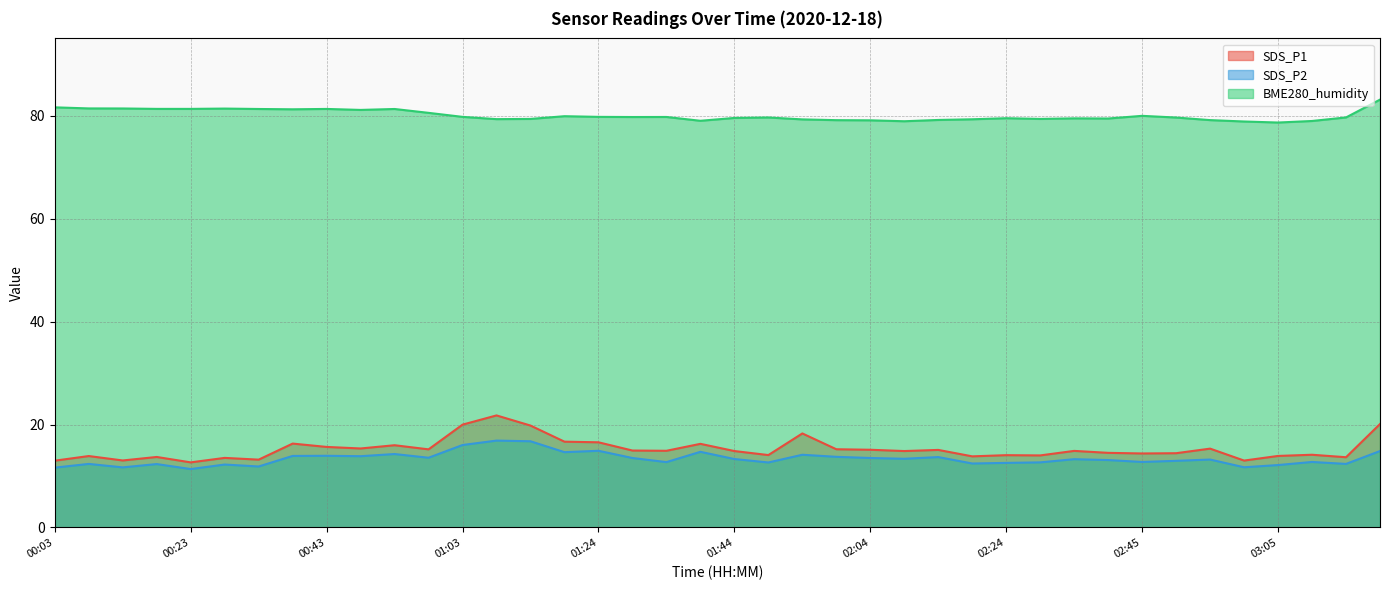

What is the value of the SDS_P1 point at the 37th from the left?

13.9